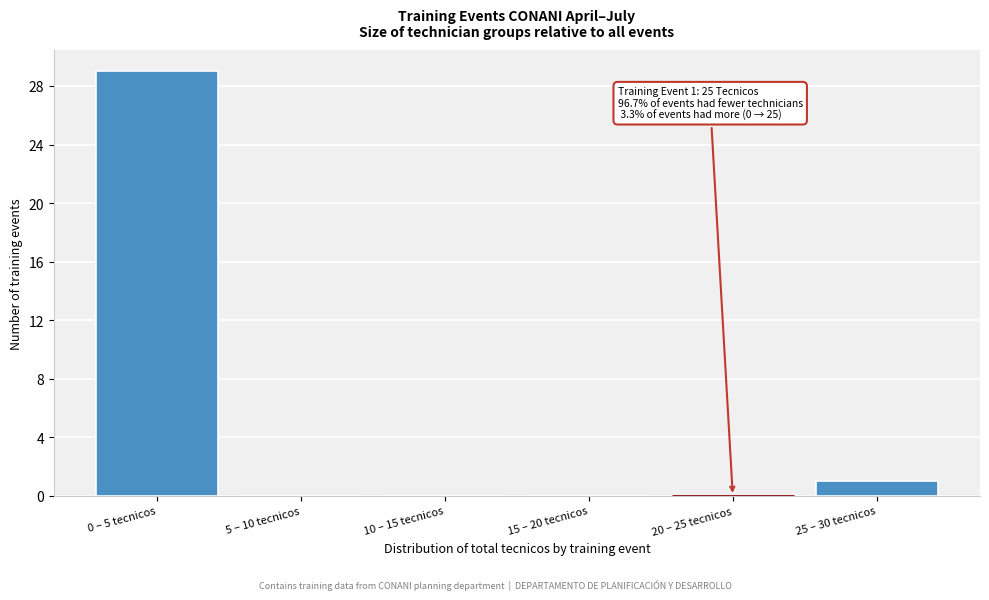

Reading left to right, extract all data points from this chart.

0 – 5 tecnicos=29	5 – 10 tecnicos=0	10 – 15 tecnicos=0	15 – 20 tecnicos=0	20 – 25 tecnicos=0	25 – 30 tecnicos=1